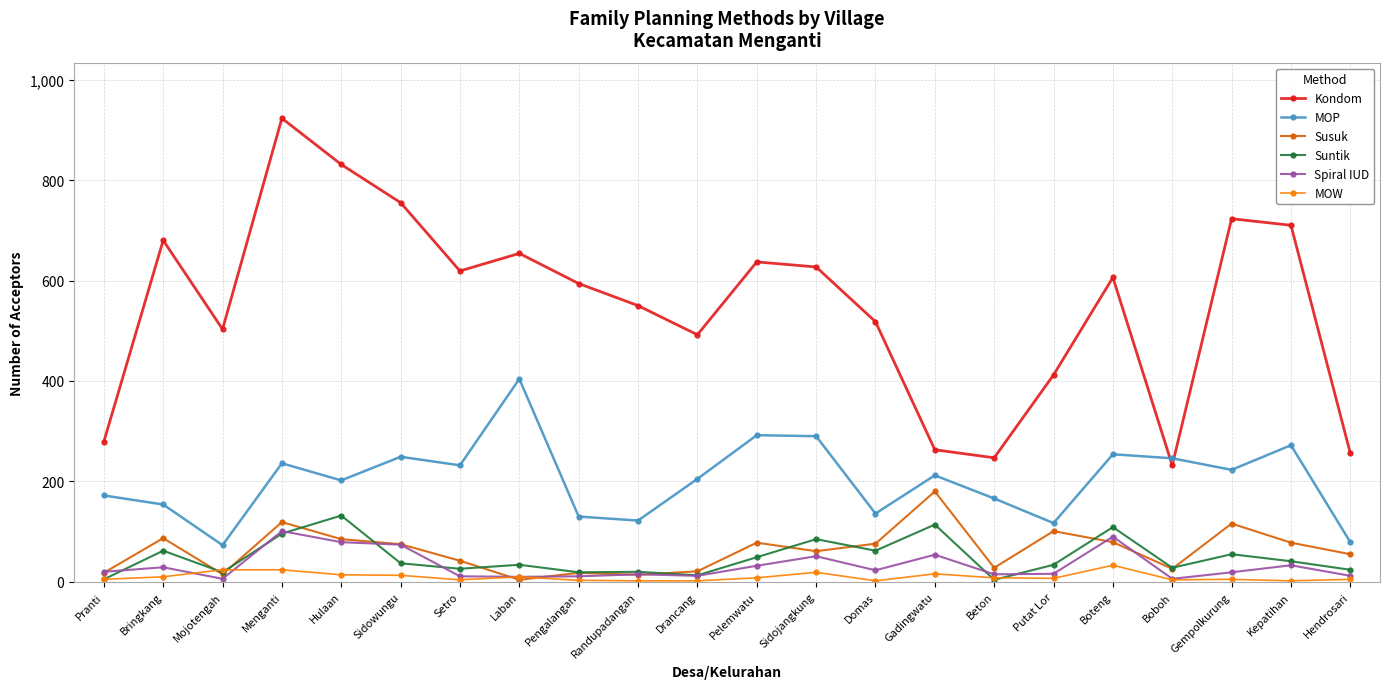

True or false: Kondom has a value of 846 at Randupadangan.

False